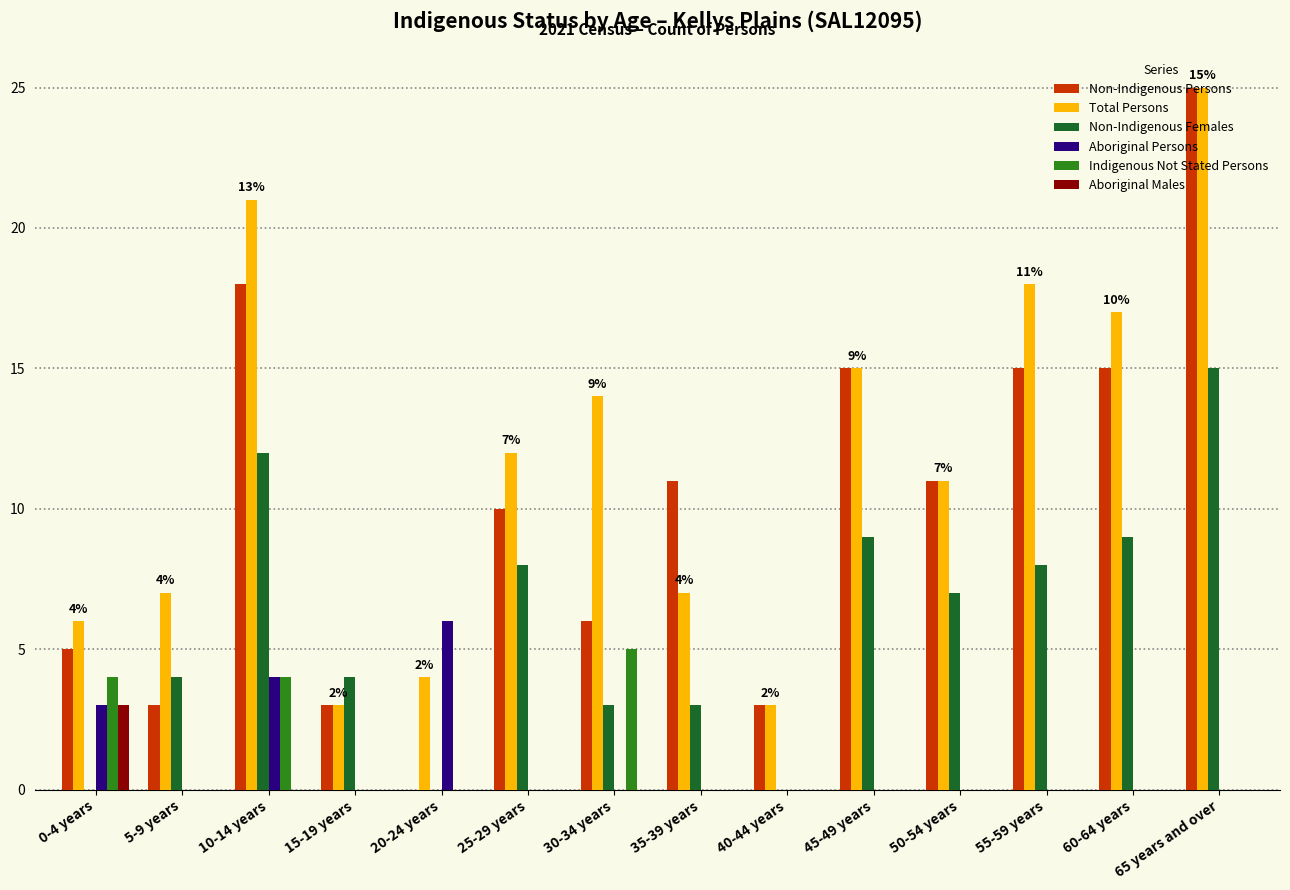

What are all the series names shown in the legend?

Non-Indigenous Persons, Total Persons, Non-Indigenous Females, Aboriginal Persons, Indigenous Not Stated Persons, Aboriginal Males